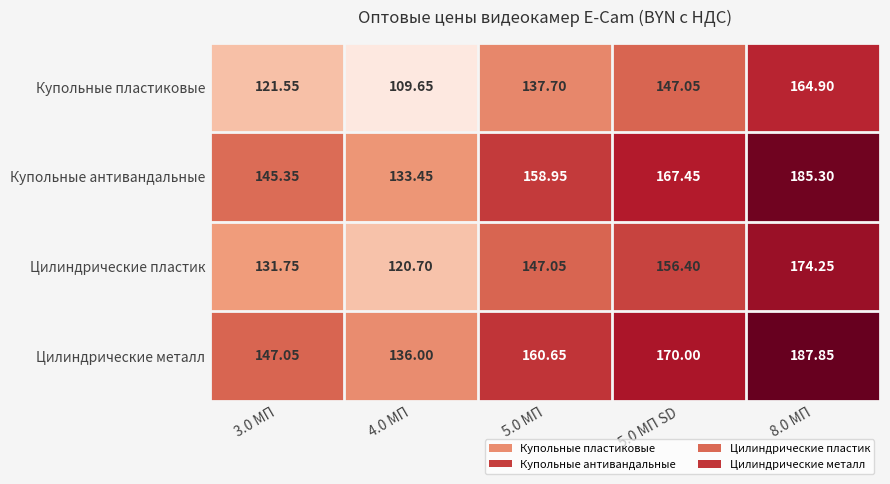

Rank the series by their maximum value, from highest to lowest.

Цилиндрические металл, Купольные антивандальные, Цилиндрические пластик, Купольные пластиковые